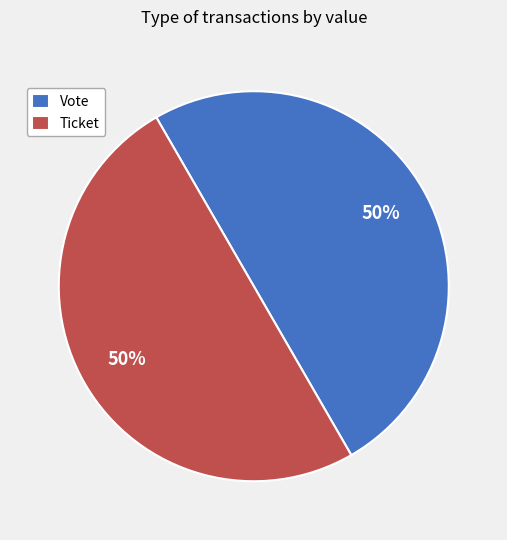

How many slices are in this pie chart?

2